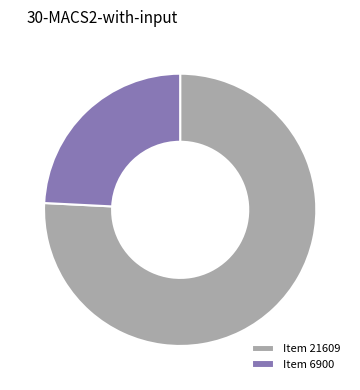

What is the majority slice?

Item 21609